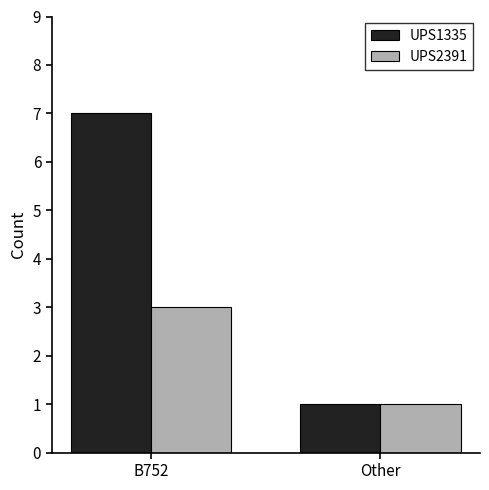

Which series has the largest total across all categories?

UPS1335